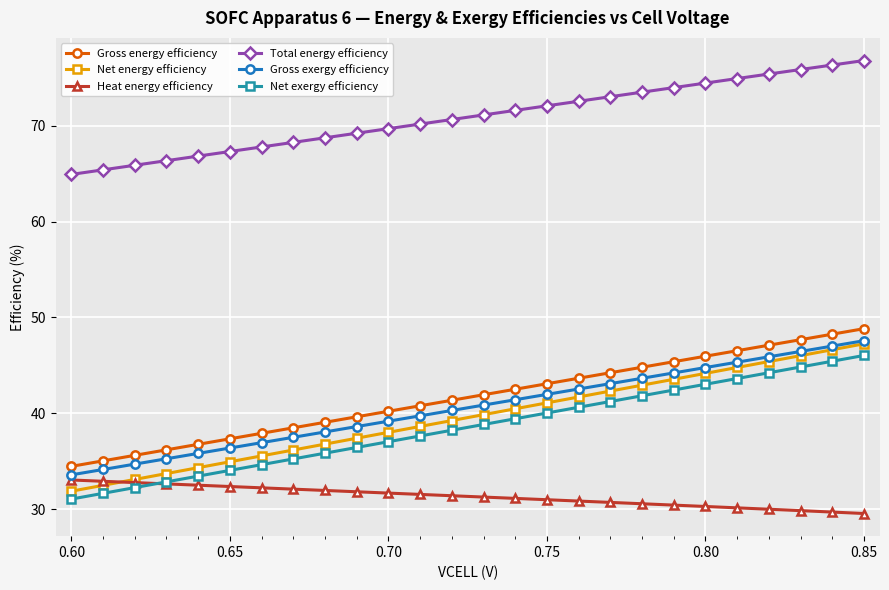

Count the number of categories in the chart.

26